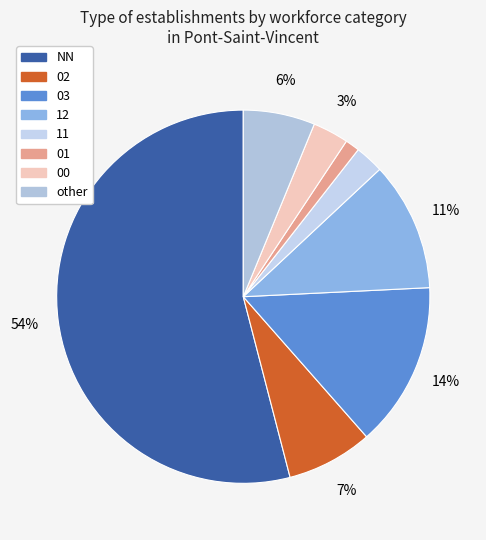

How many slices are in this pie chart?

8